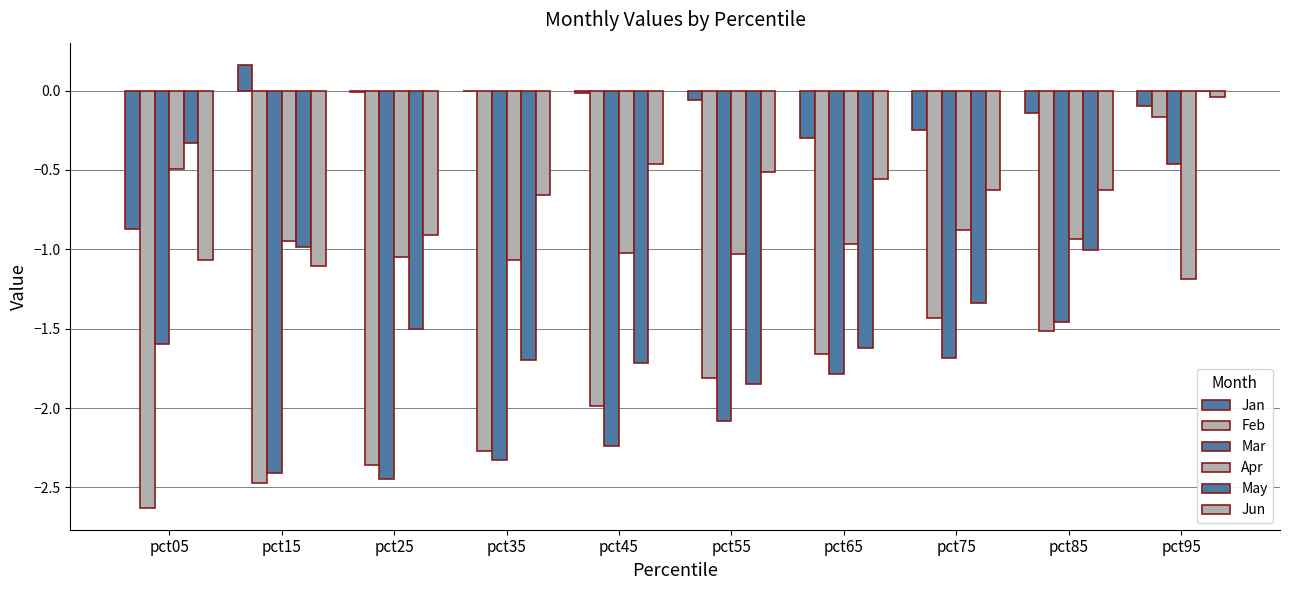

Count the number of categories in the chart.

10